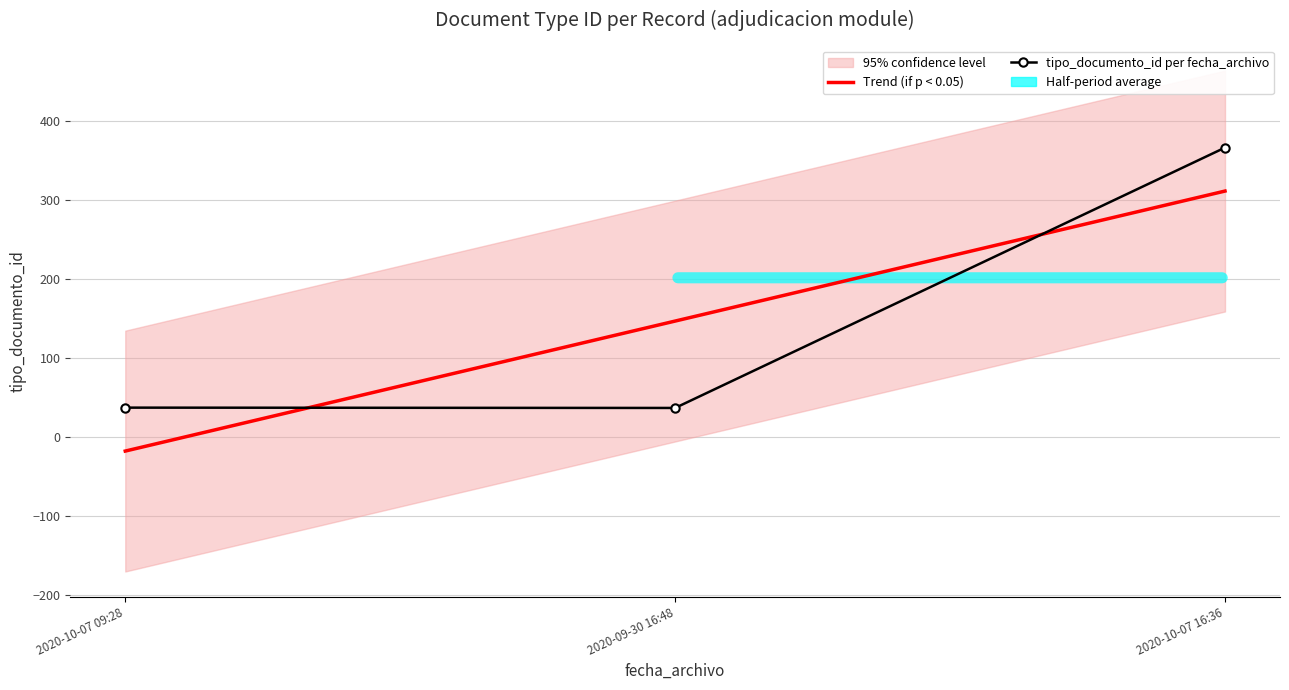

The tipo_documento_id per fecha_archivo series shows 52.7 at 2020-09-30 16:48. True or false?

False